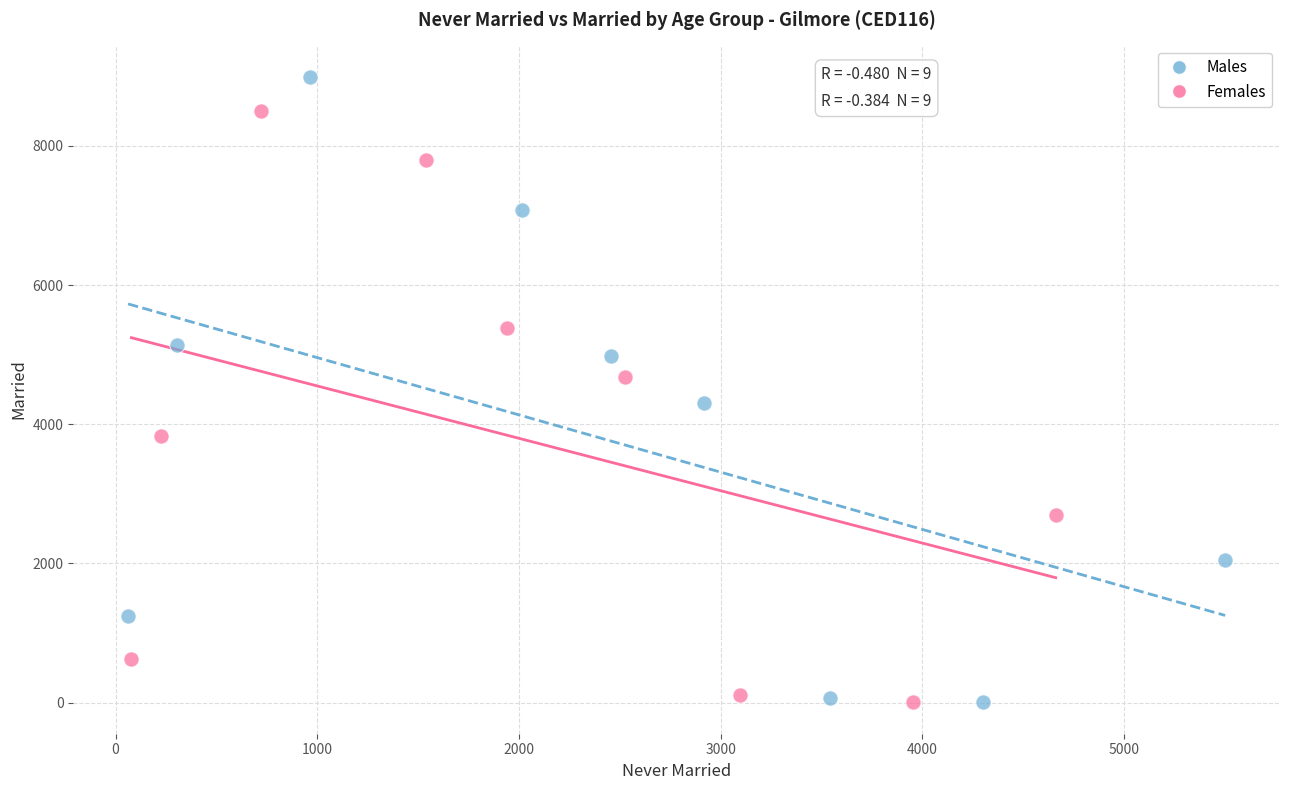

Which series reaches the maximum Y coordinate?

Males